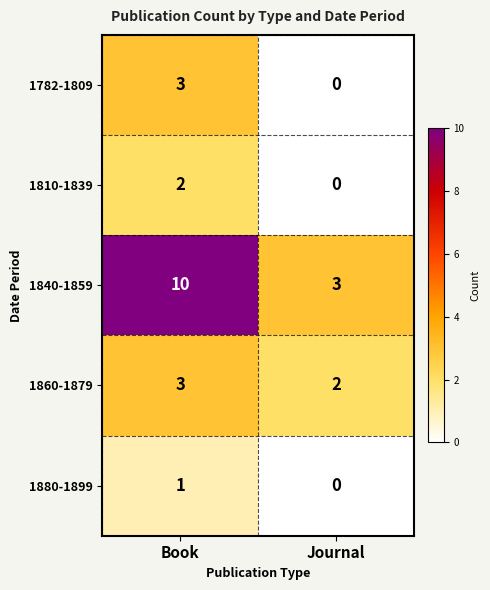

What value does the 1860-1879 series have at Book?

3